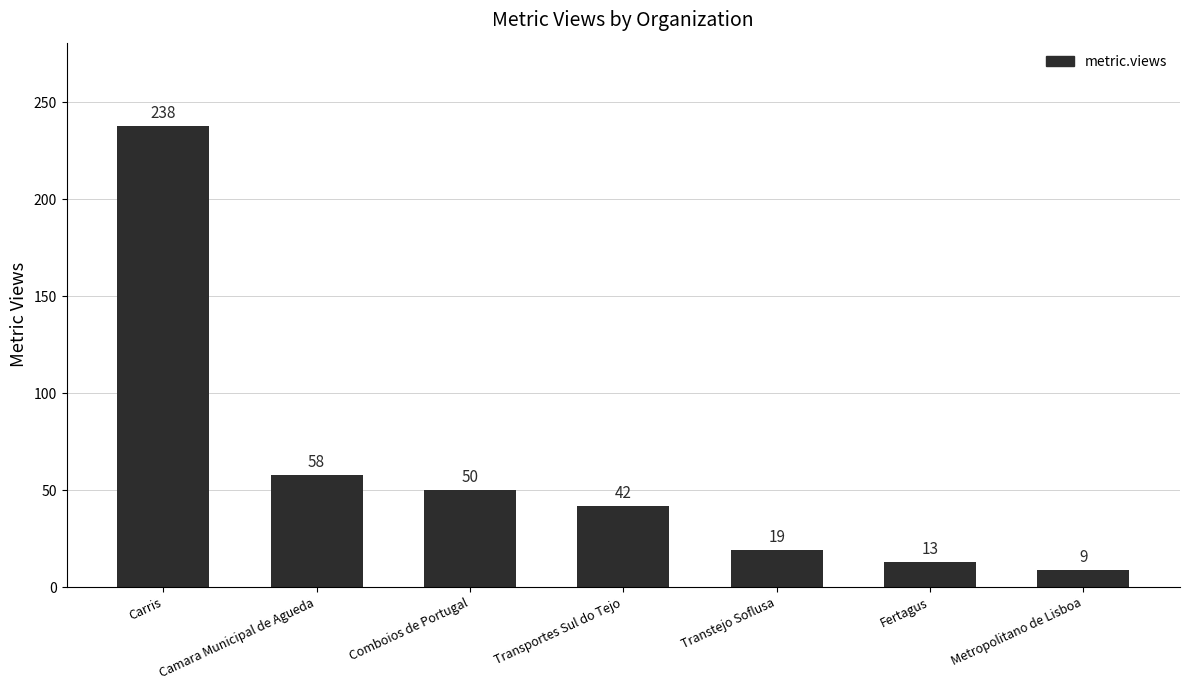

The chart shows a value of 9 at Metropolitano de Lisboa. True or false?

True